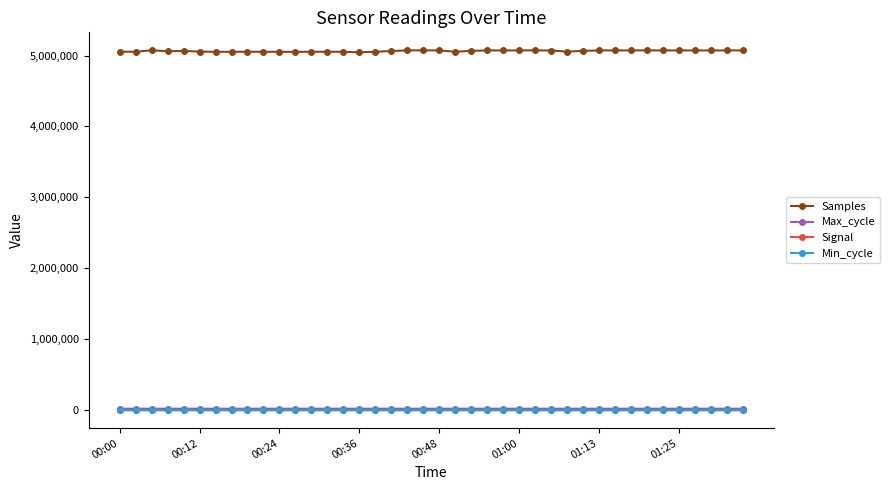

Which series has the widest spread of values?

Samples